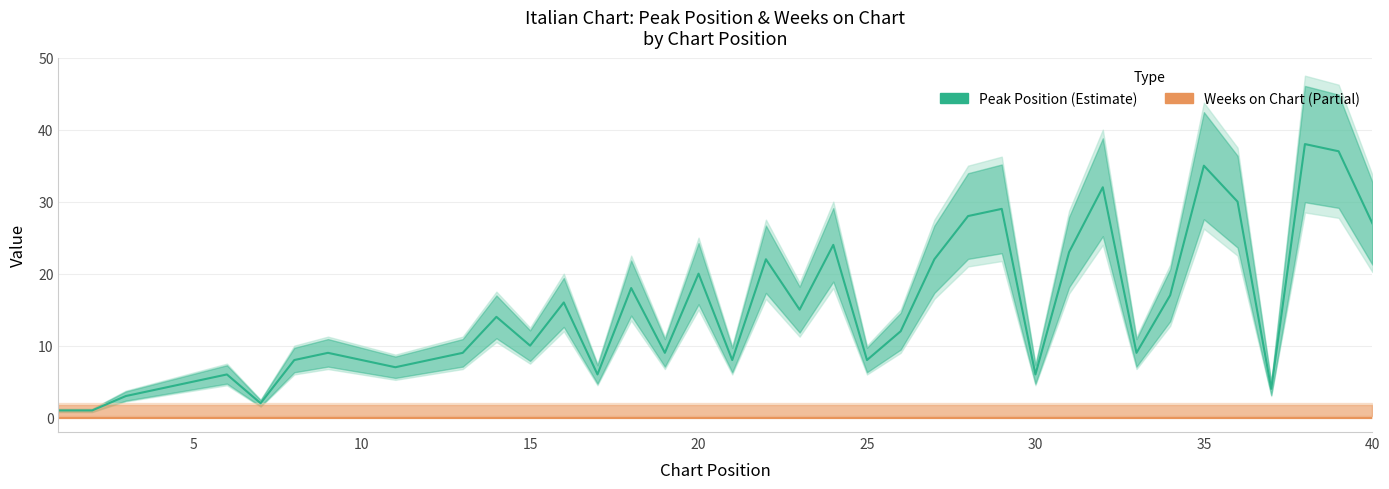

Is the value of Weeks on Chart at 15 greater than the value of Peak Position at 34?

No